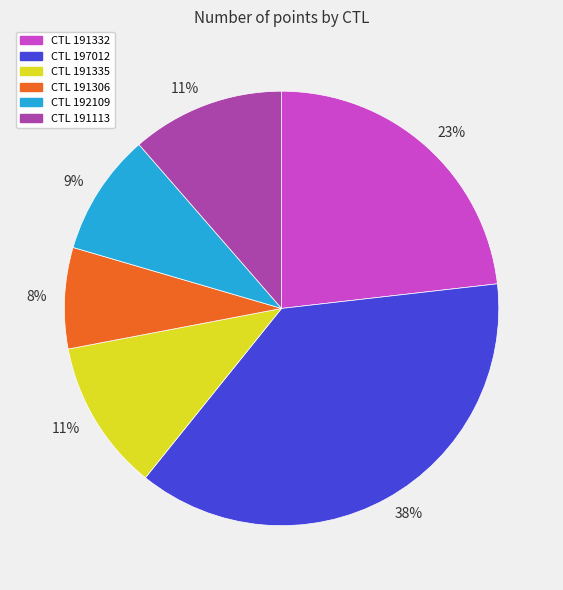

Count the number of slices in the pie.

6